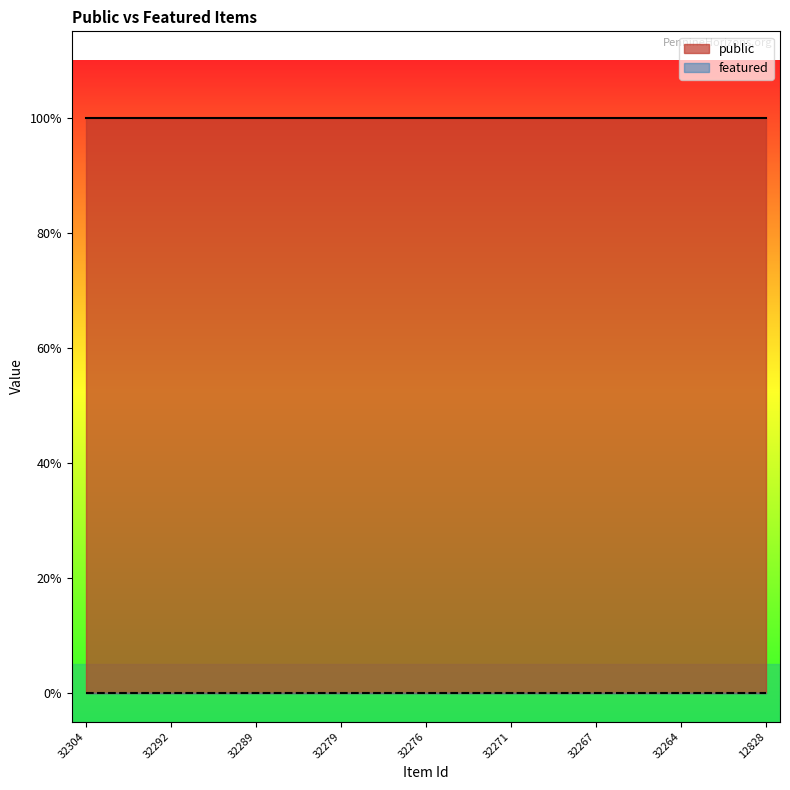

Reading right to left, transcribe all the data shown in this chart.

public: 12828=1	12830=1	12831=1	32264=1	32265=1	32266=1	32267=1	32268=1	32269=1	32271=1	32274=1	32275=1	32276=1	32277=1	32278=1	32279=1	32280=1	32288=1	32289=1	32290=1	32291=1	32292=1	32293=1	32295=1	32304=1
featured: 12828=0	12830=0	12831=0	32264=0	32265=0	32266=0	32267=0	32268=0	32269=0	32271=0	32274=0	32275=0	32276=0	32277=0	32278=0	32279=0	32280=0	32288=0	32289=0	32290=0	32291=0	32292=0	32293=0	32295=0	32304=0